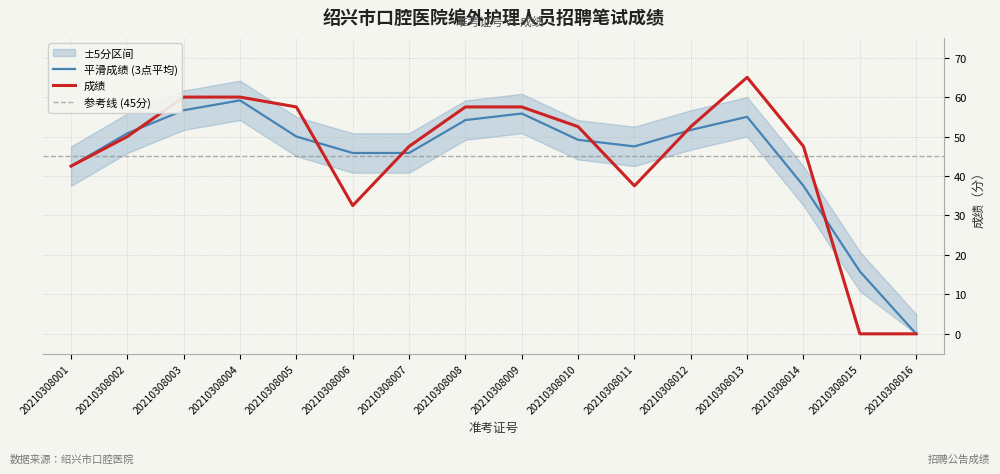

What is the value of the 3rd point from the left?

60.0